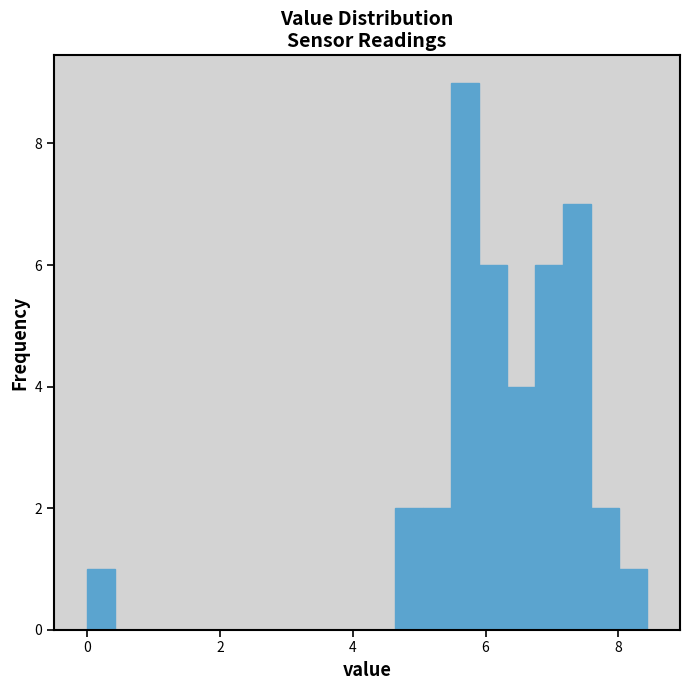

Read against the x-axis, roughly where is the centre of the tallest bar?

5.6